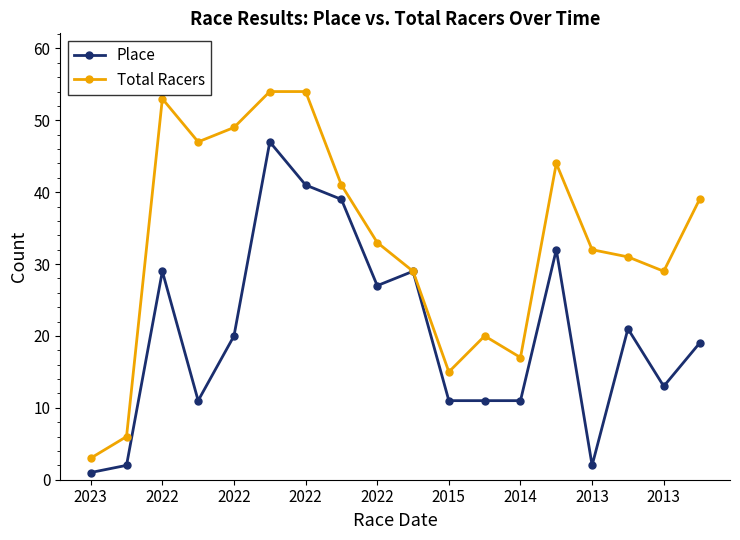

How many categories are shown in the chart?

18